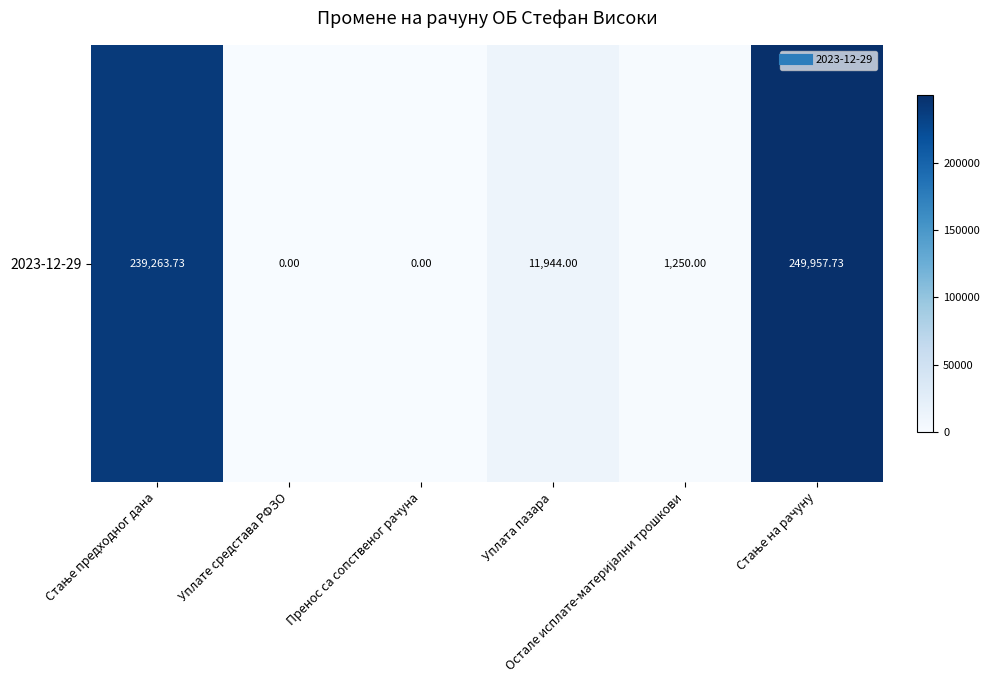

True or false: the data shows 357973.7 at Стање предходног дана.

False